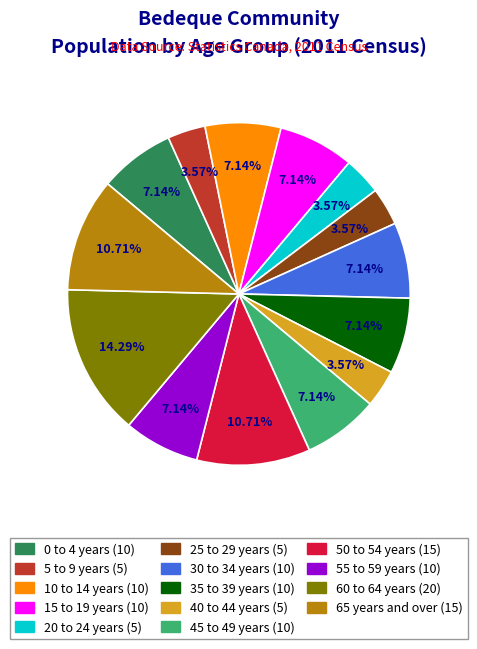

Count the number of slices in the pie.

14